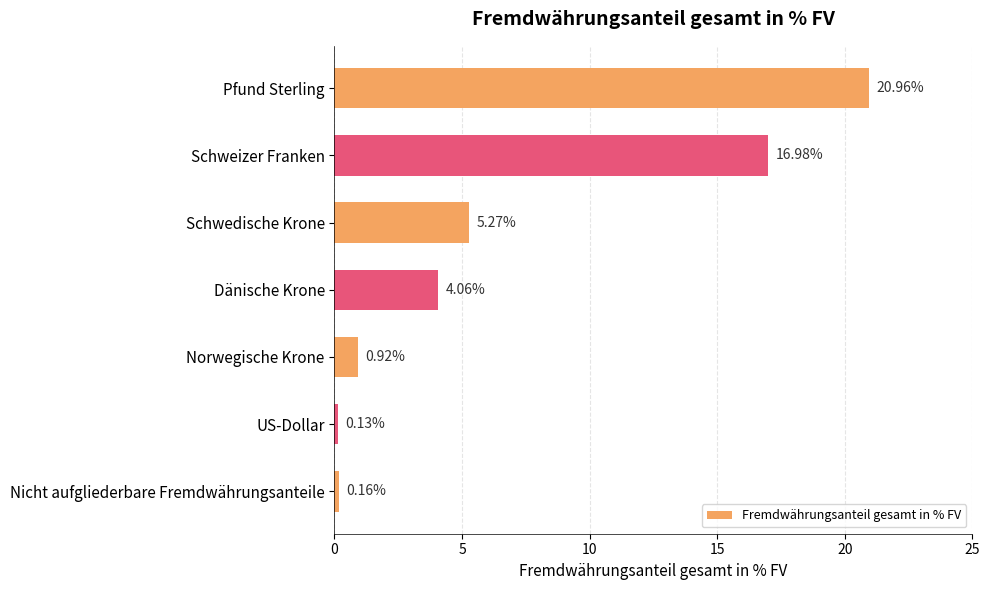

How many values are below 4?

3